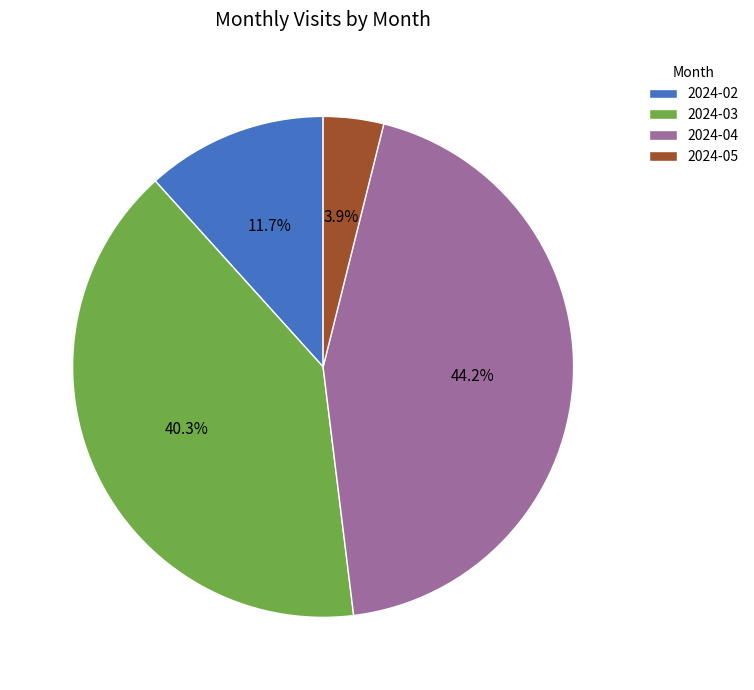

To the nearest percent, what is the combined percentage of 2024-02 and 2024-04?

56%